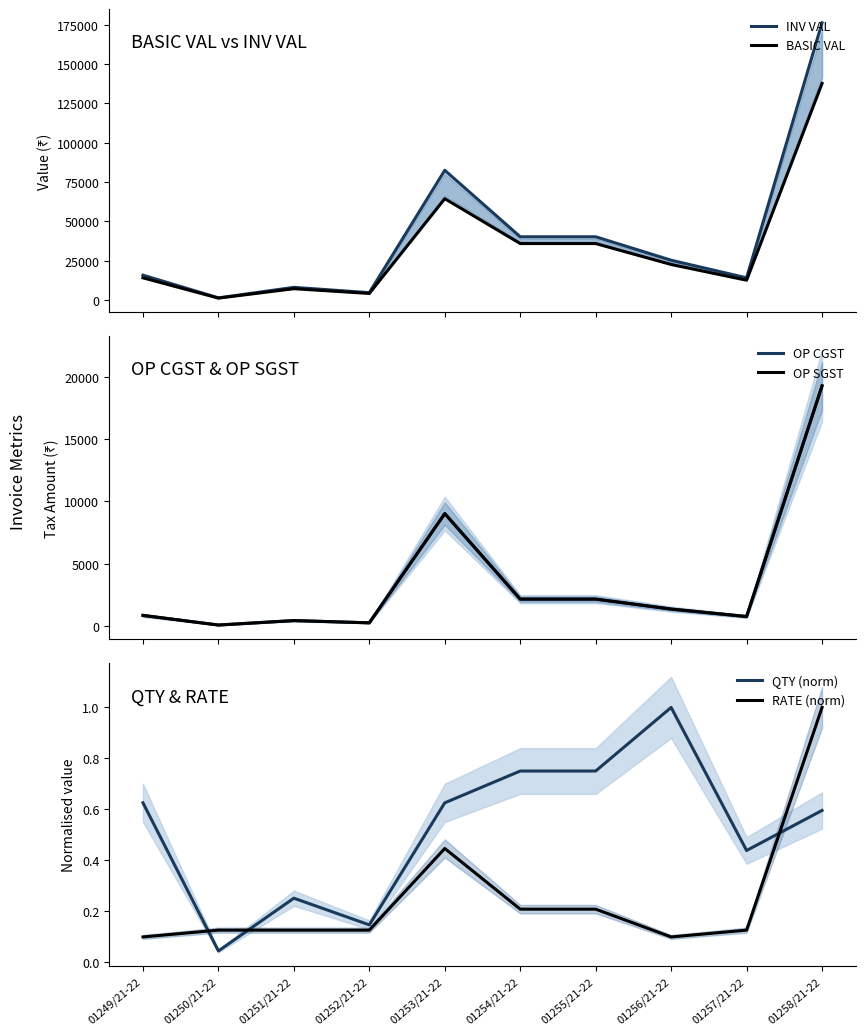

True or false: RATE (norm) and OP SGST intersect in this chart.

False